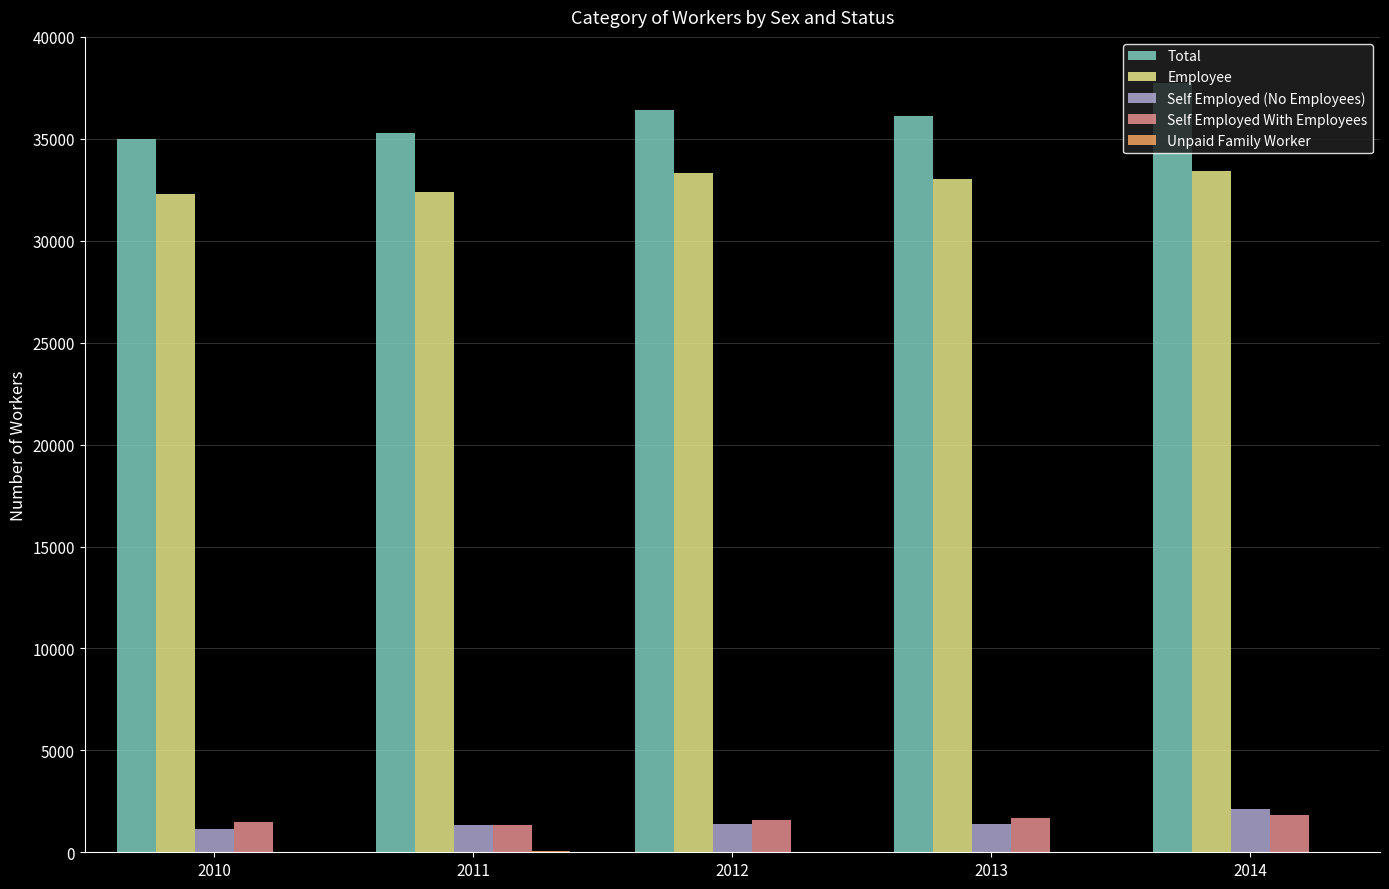

What is the sum of all Self Employed (No Employees) values?

7342.6